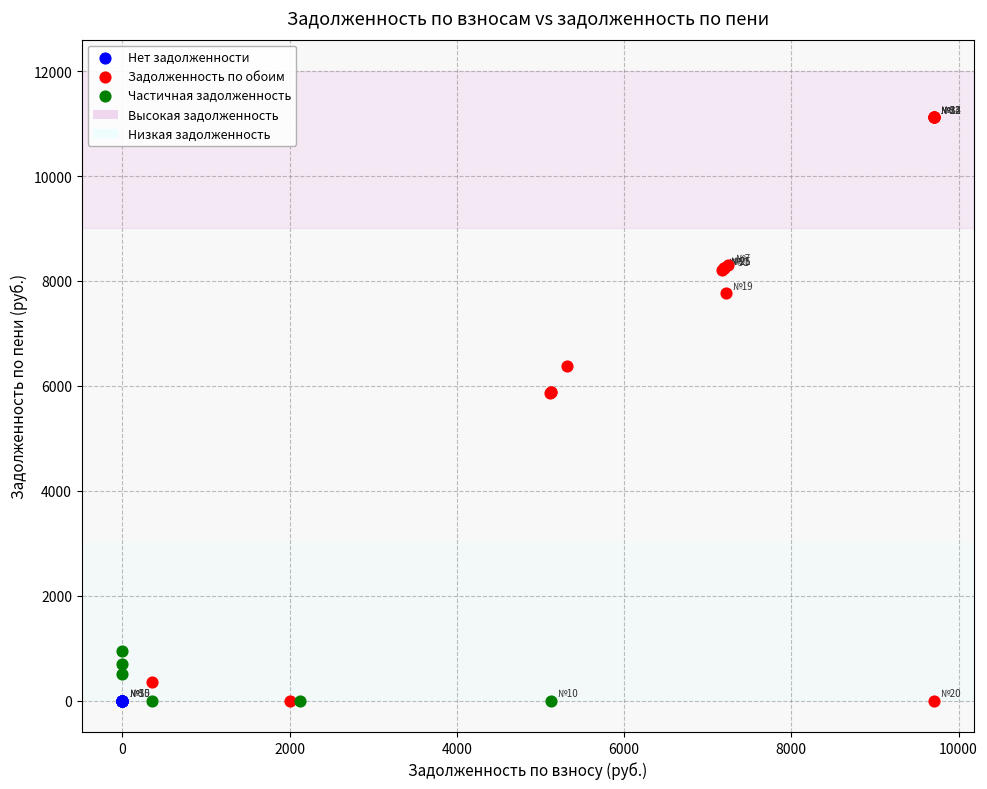

Which series reaches the maximum Y coordinate?

Задолженность по обоим